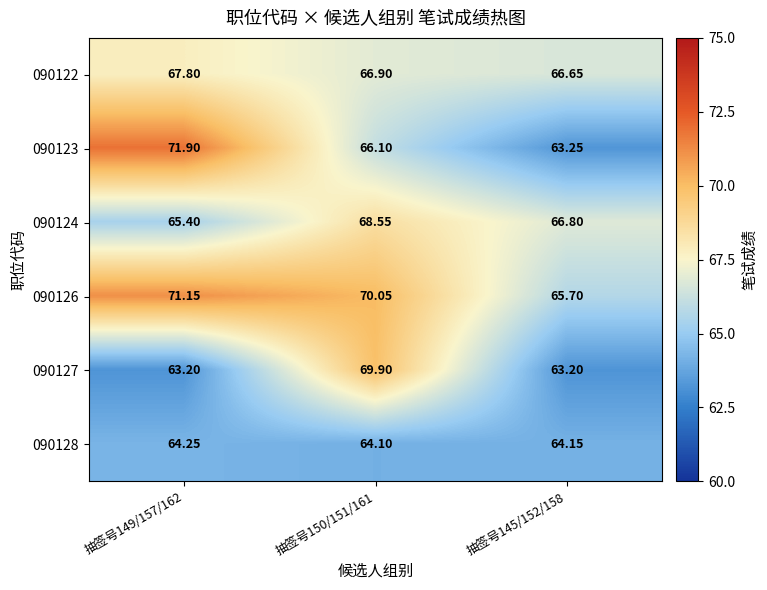

Between 抽签号149/157/162 and 抽签号150/151/161, which series saw the biggest shift?

090127